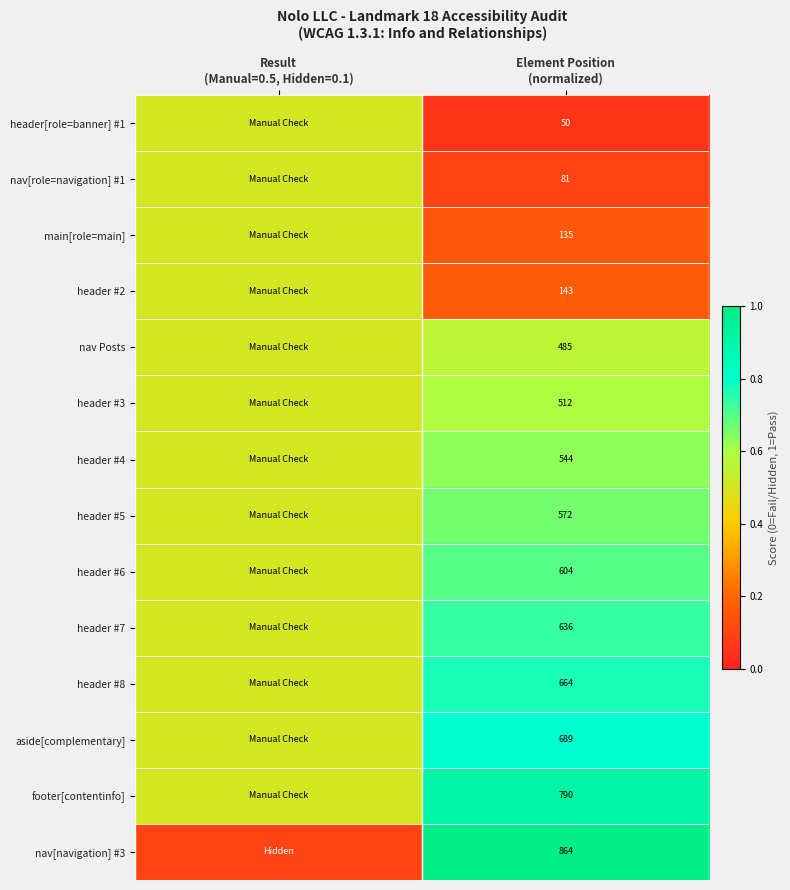

The value of header[role=banner] #1 at Result (Manual=0.5, Hidden=0.1) is 0.8. True or false?

False